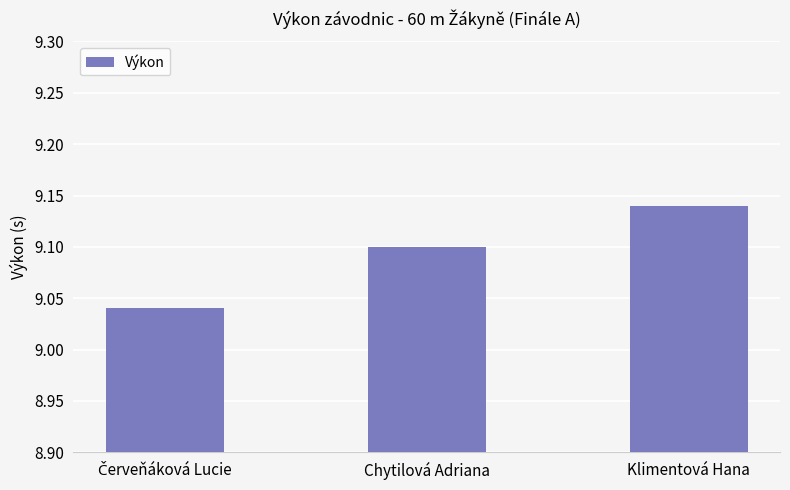

How many series are shown in this chart?

1